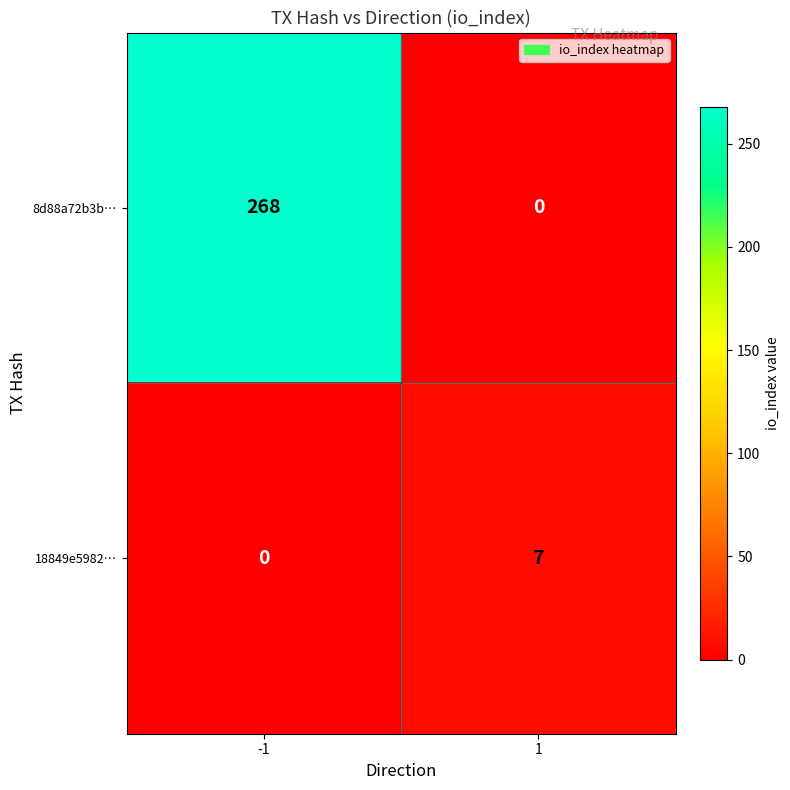

What is the sum of the 8d88a72b3b… values at 1 and -1?

268